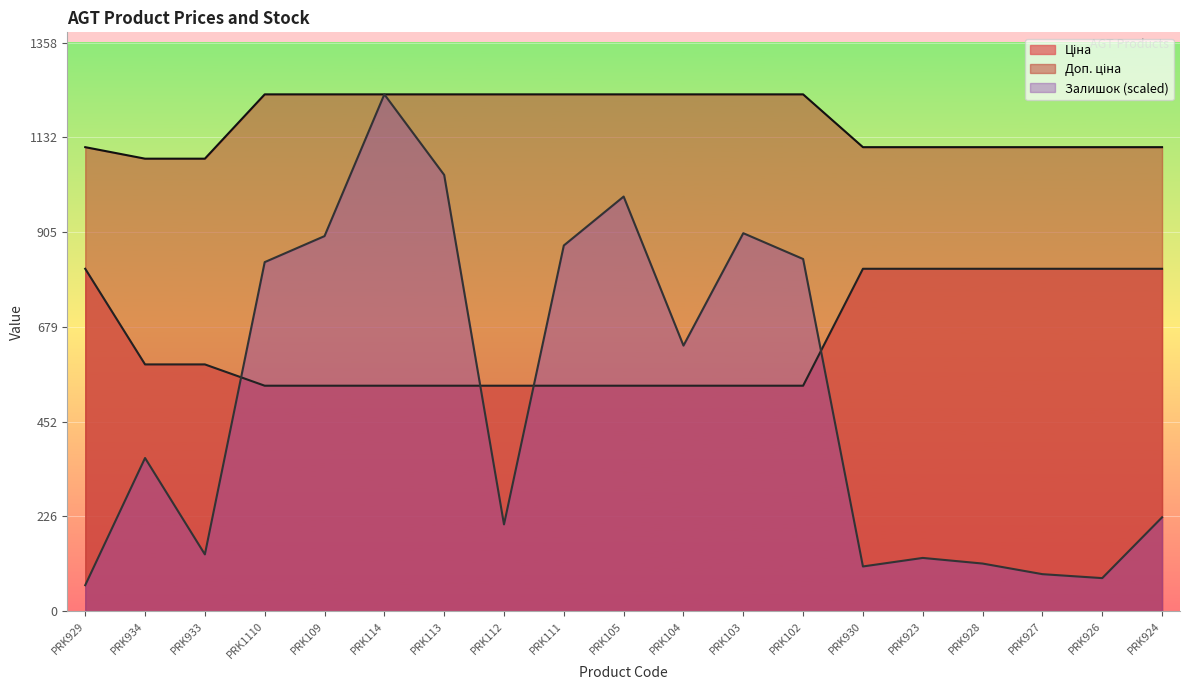

True or false: Залишок and Доп. ціна intersect in this chart.

False